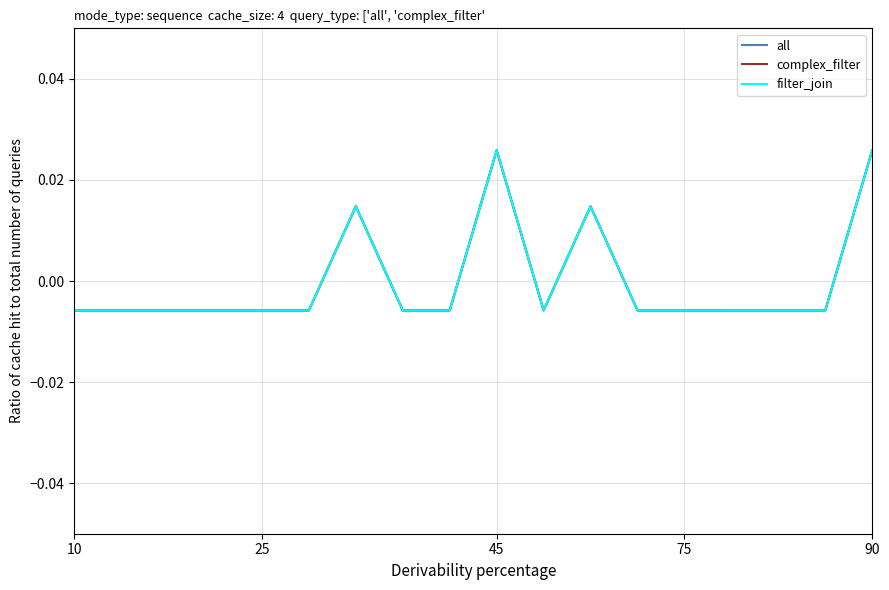

Which series has the largest total across all categories?

all